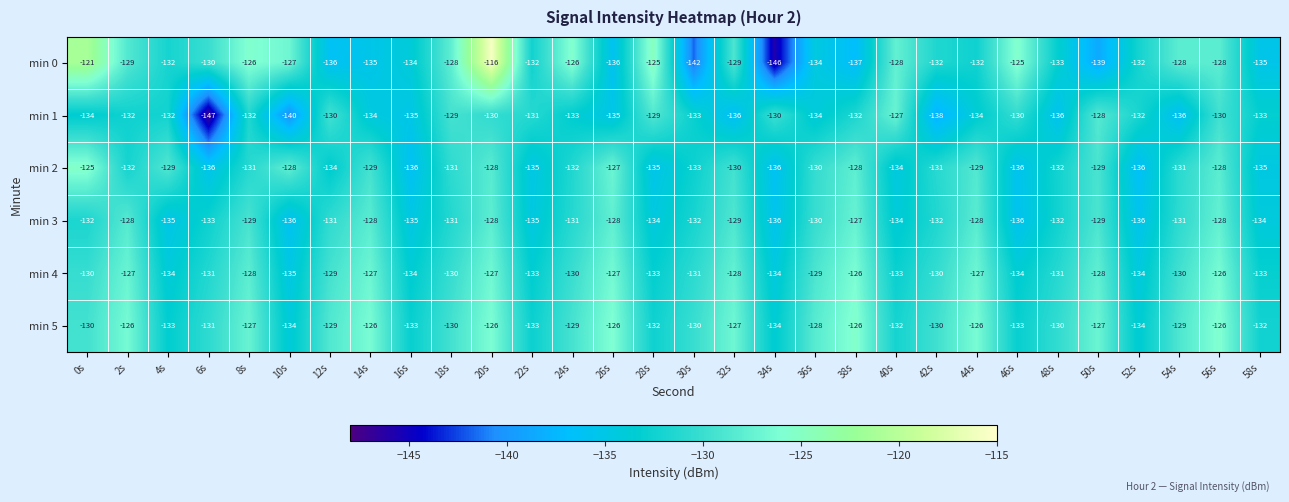

Which series has the widest spread of values?

min 0